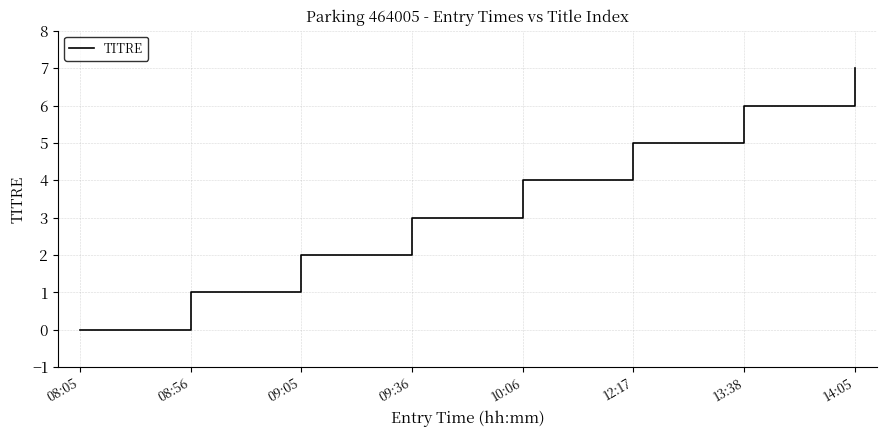

How many categories are shown in the chart?

8